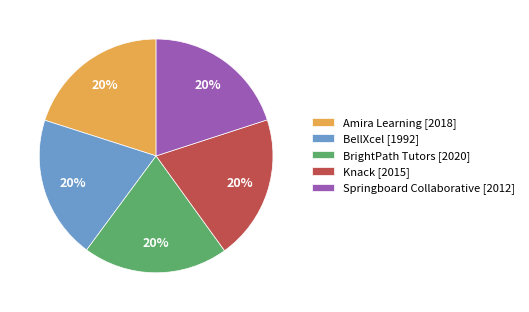

True or false: BellXcel [1992] accounts for 20% of the total.

True